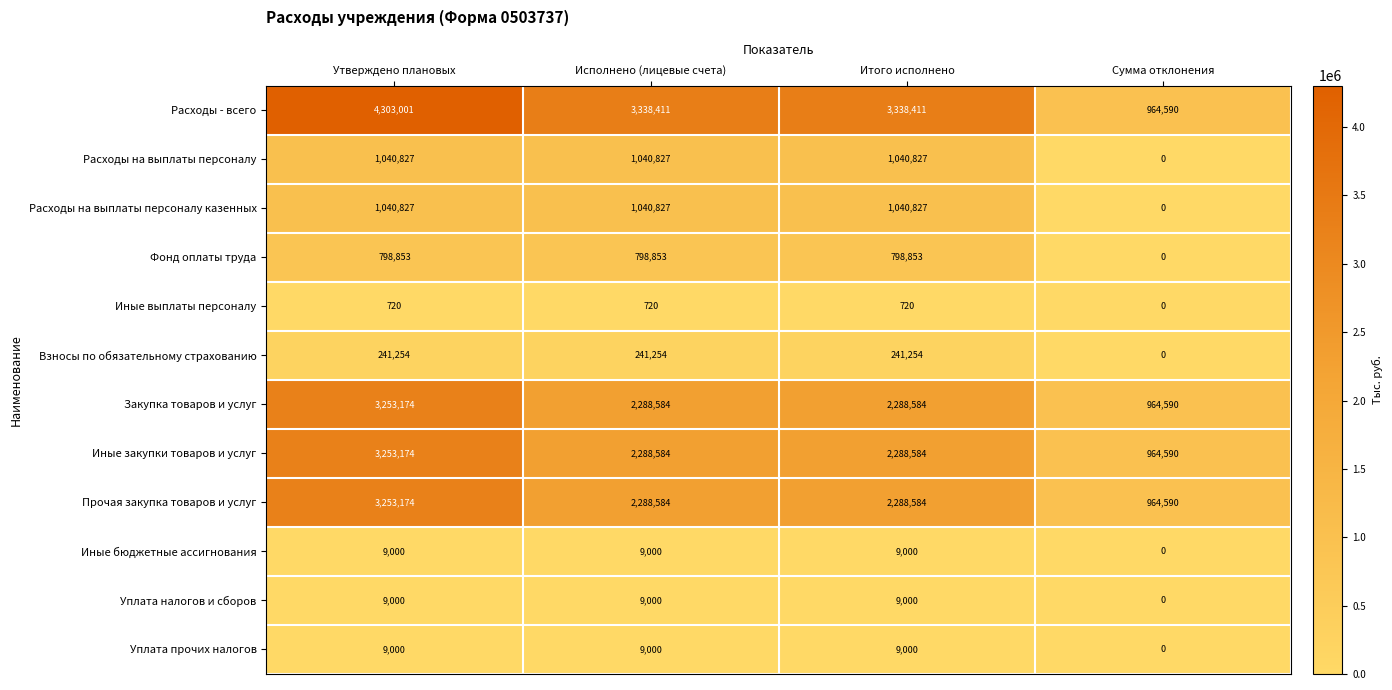

The value of Иные закупки товаров и услуг at Сумма отклонения is 964590. True or false?

True